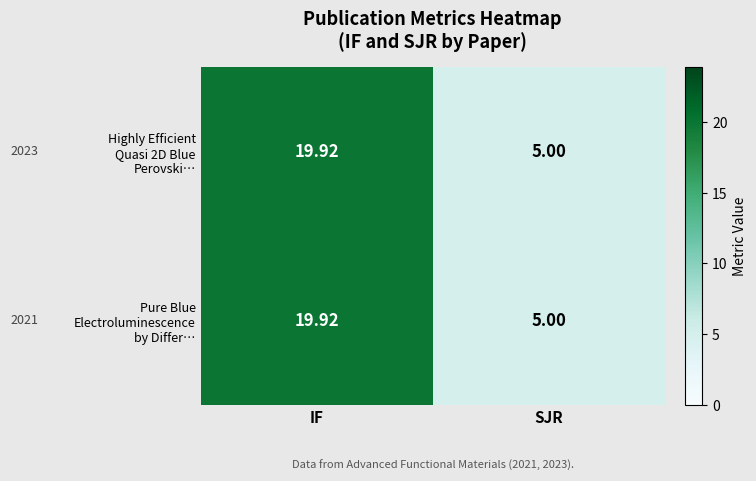

At which category is the sum across all series the highest?

IF